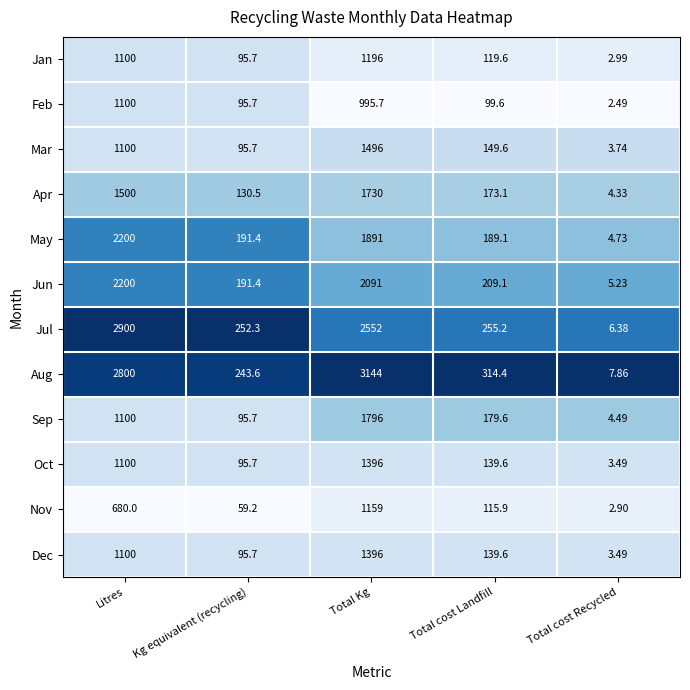

What is the difference between the highest and lowest values at Total cost Landfill?

214.8